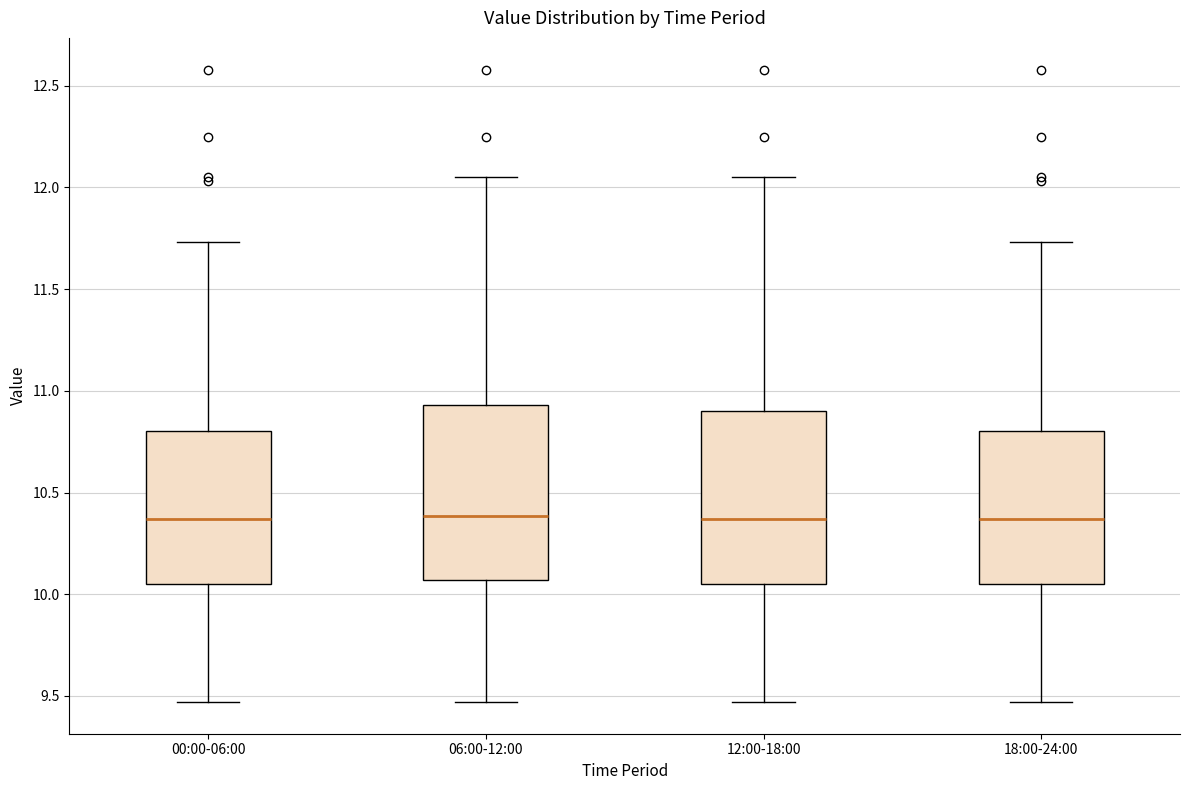

Reading left to right, transcribe this box plot: for each box, give where its median line is, the range the box spans, and where its two whiskers end, as read against the y-axis. The values are not printed on the chart, so give them approximately, as read against the axis.

00:00-06:00: median 10.35, box 10.05 to 10.80, whiskers 9.45 to 11.75
06:00-12:00: median 10.40, box 10.05 to 10.95, whiskers 9.45 to 12.05
12:00-18:00: median 10.35, box 10.05 to 10.90, whiskers 9.45 to 12.05
18:00-24:00: median 10.35, box 10.05 to 10.80, whiskers 9.45 to 11.75